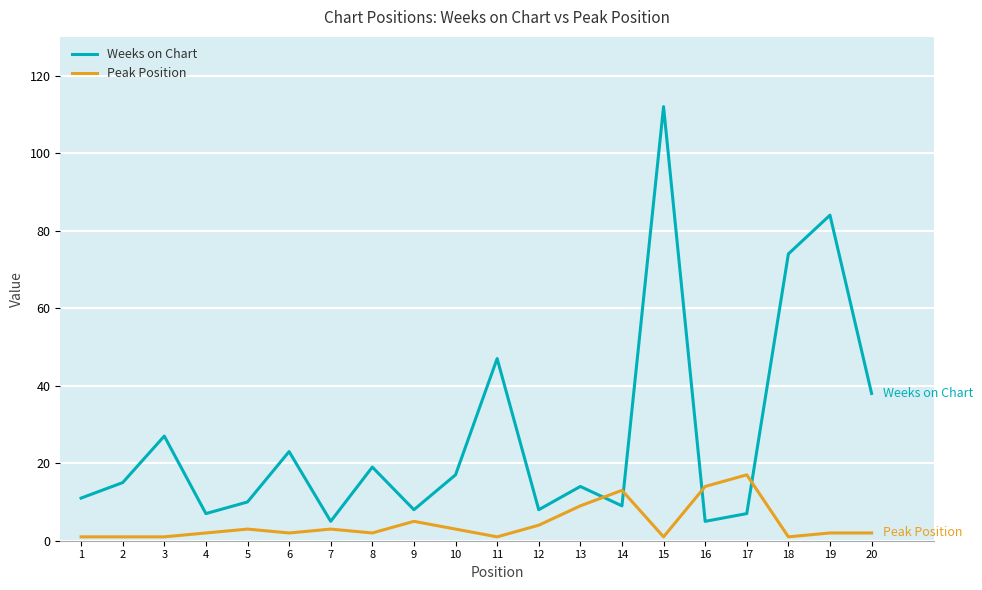

At 16, list the series in order from largest to smallest.

Peak Position, Weeks on Chart